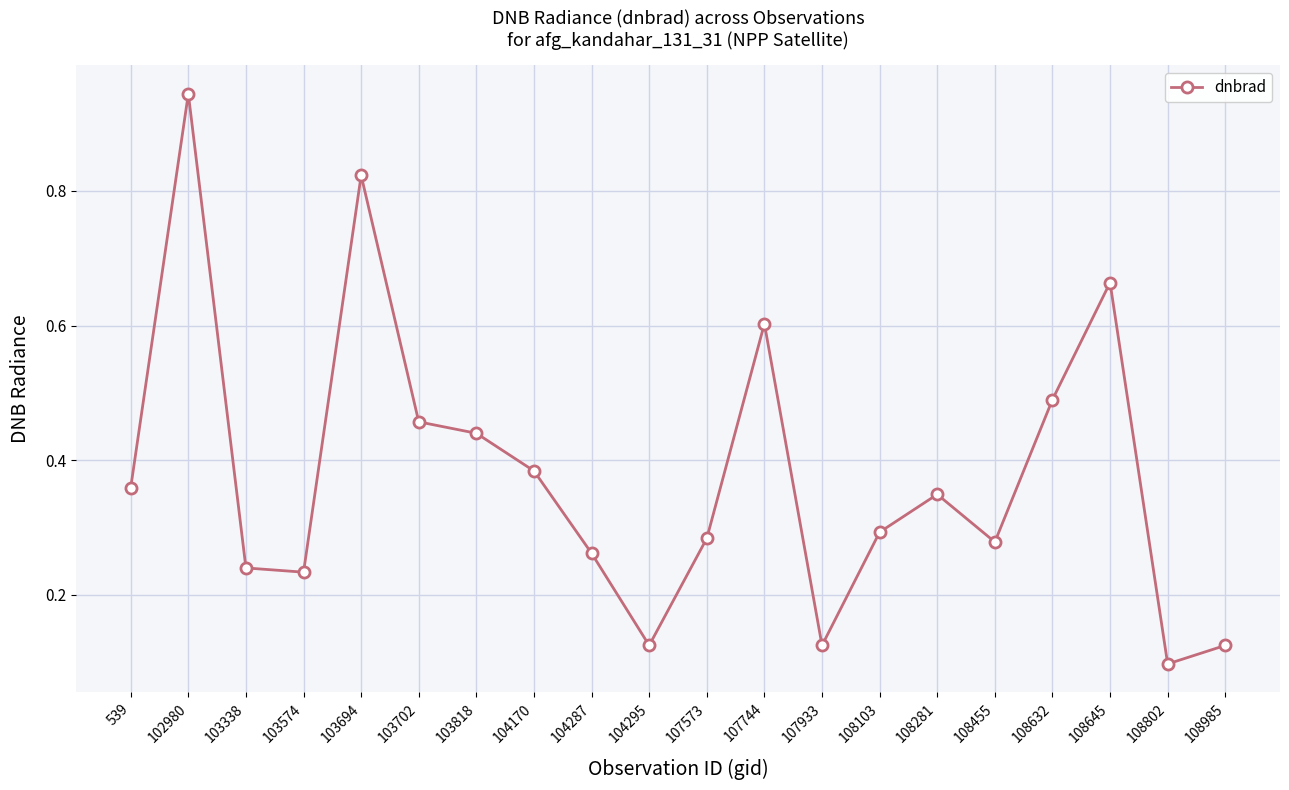

At which category does the chart reach its peak across all series?

102980